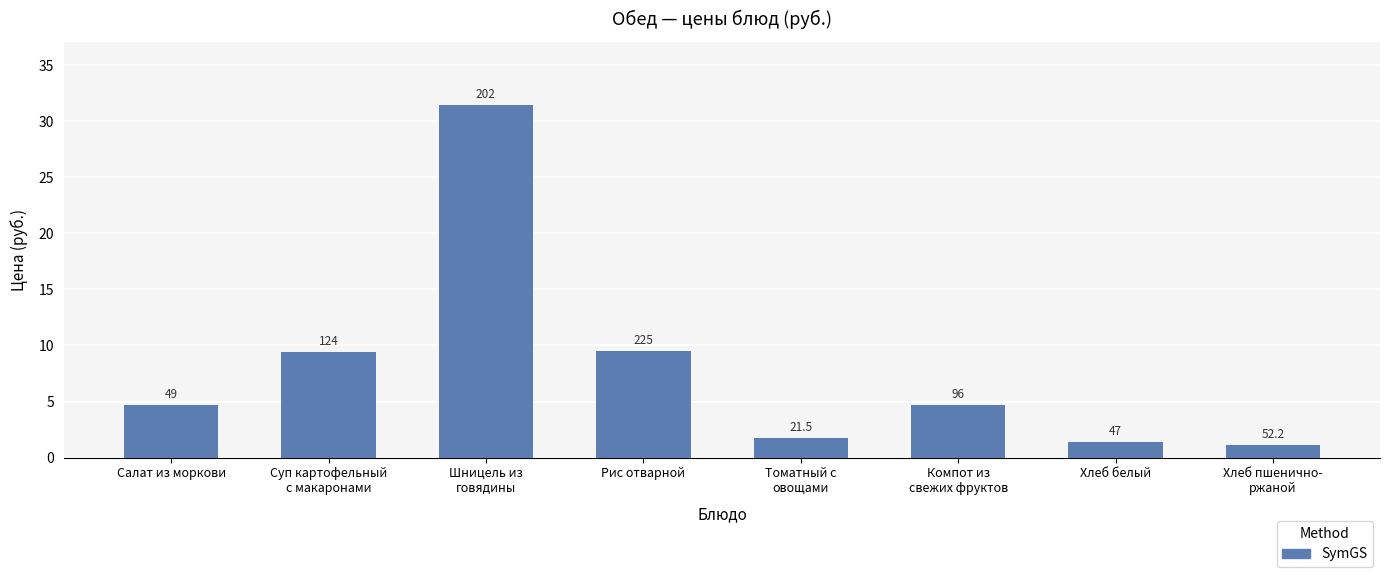

What position from the right is Хлеб белый?

2